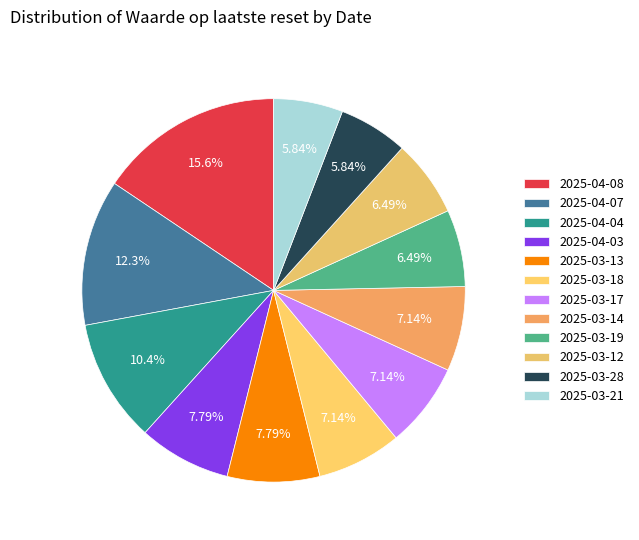

The 2025-03-17 slice represents 2% of the pie. True or false?

False